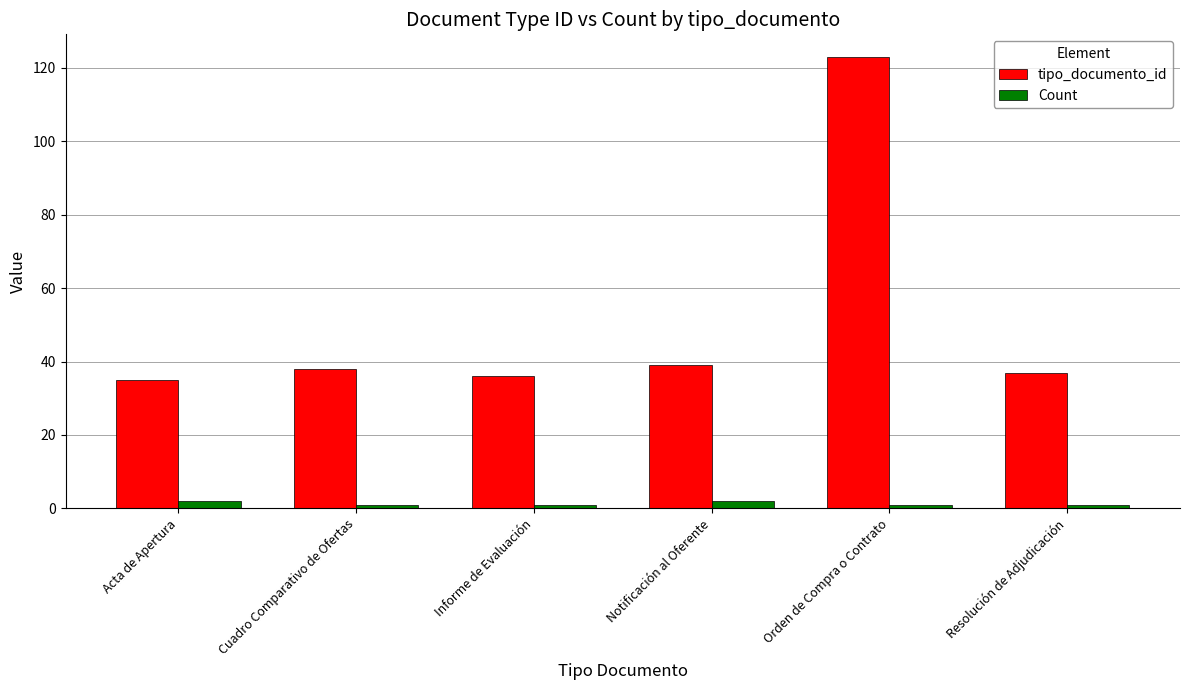

Which series has the largest range (max minus min)?

tipo_documento_id